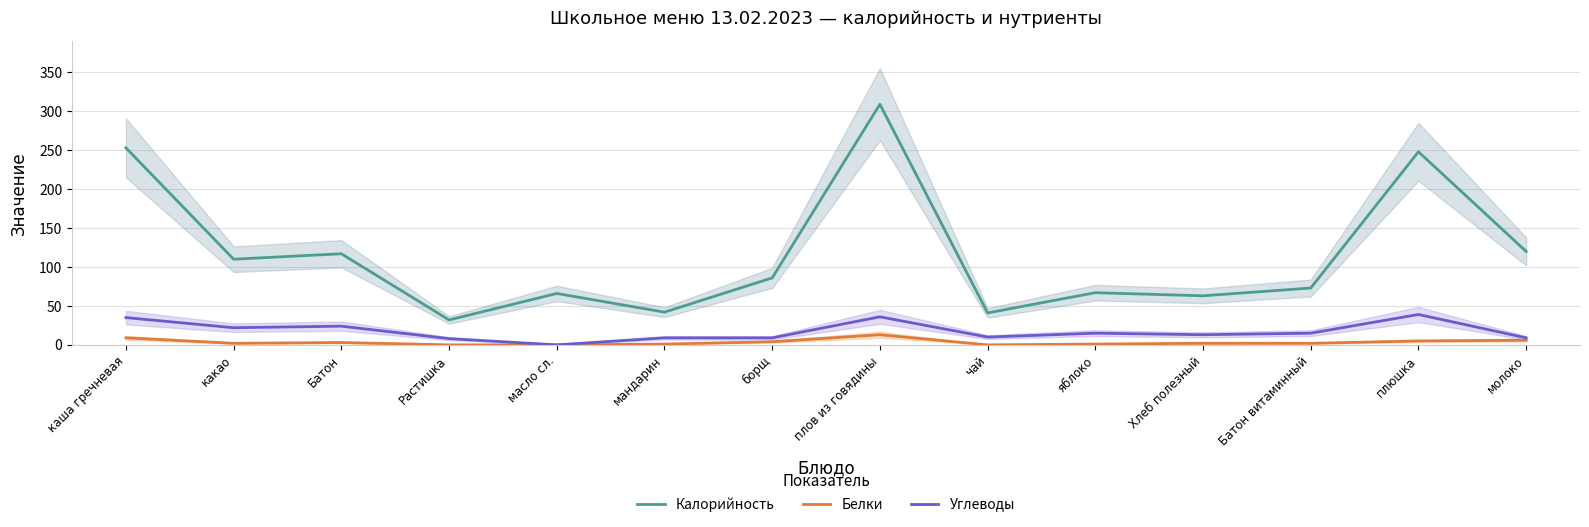

How many interior local peaks does the Углеводы series have?

4